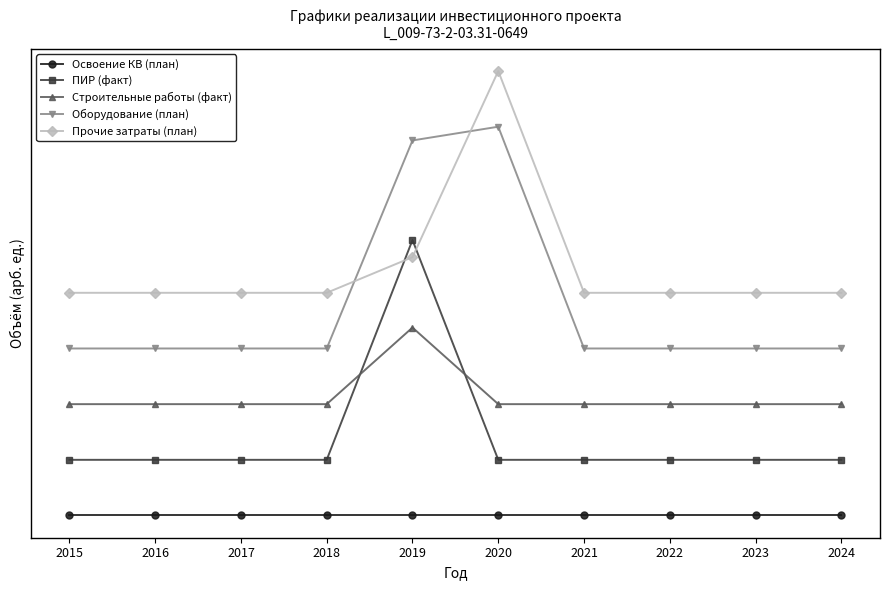

What value does the Освоение КВ (план) series have at 2019?

14